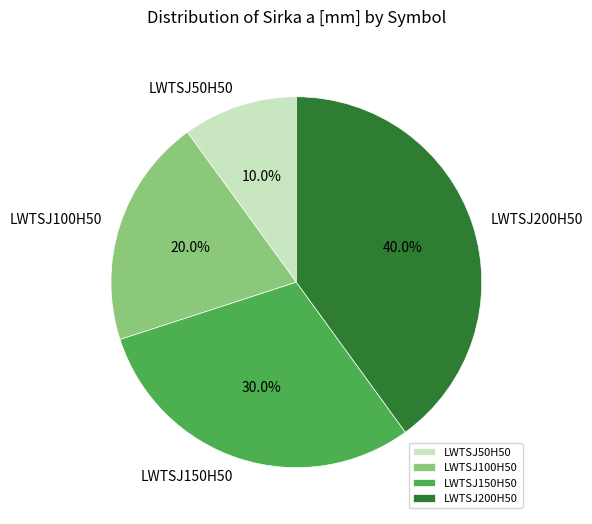

Count the number of slices in the pie.

4